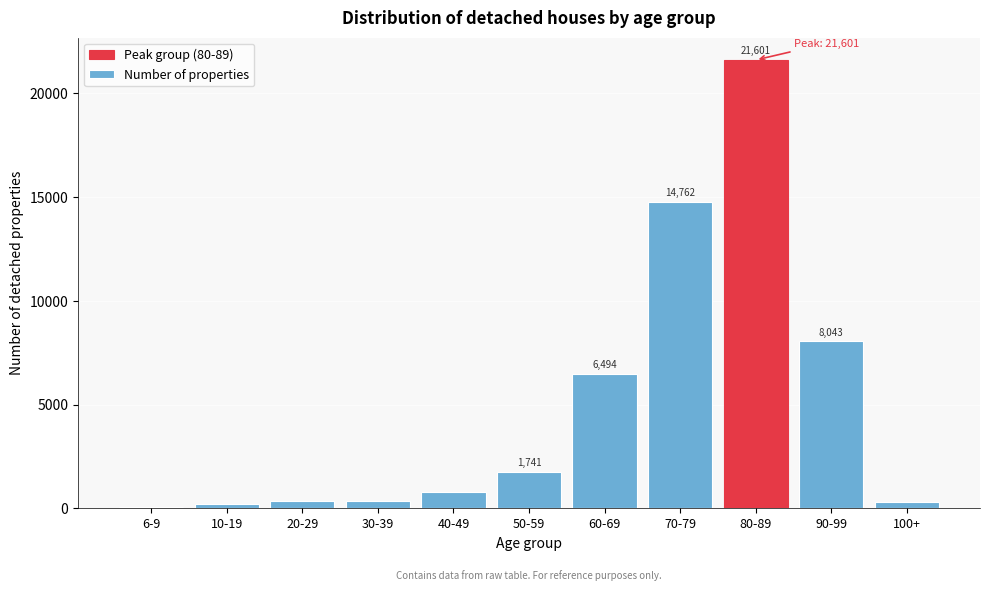

What is the sum of all values?

54715